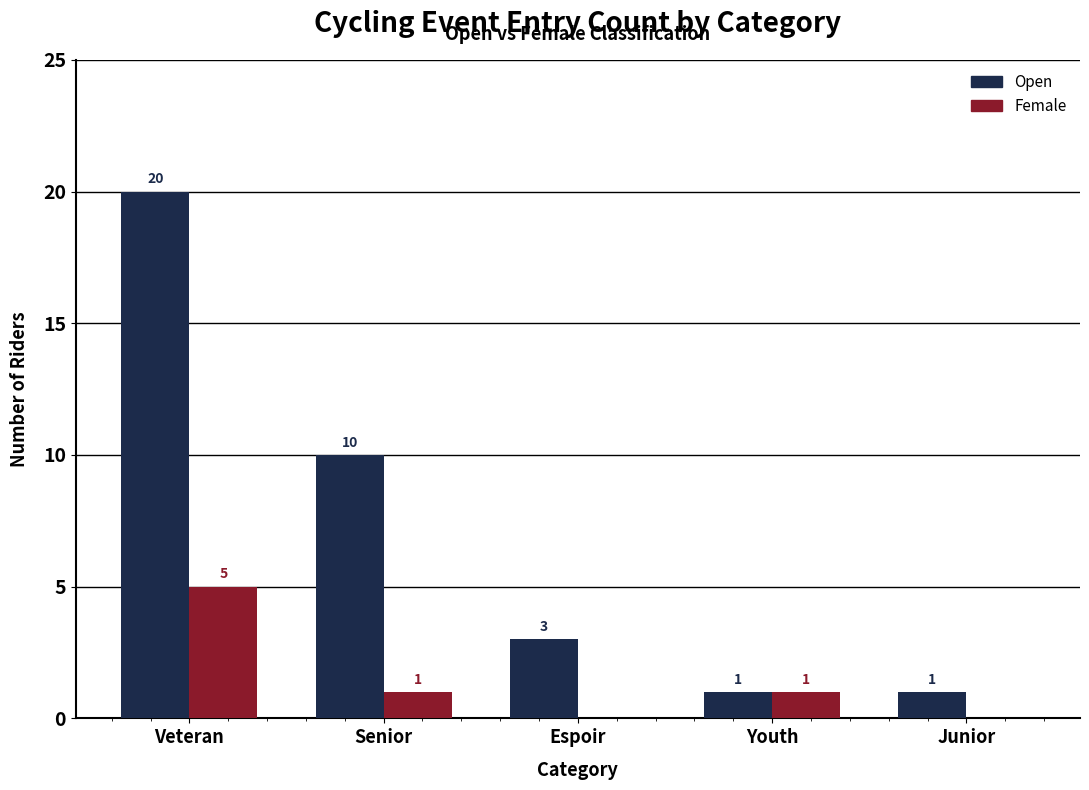

What is the total value across all series at Espoir?

3